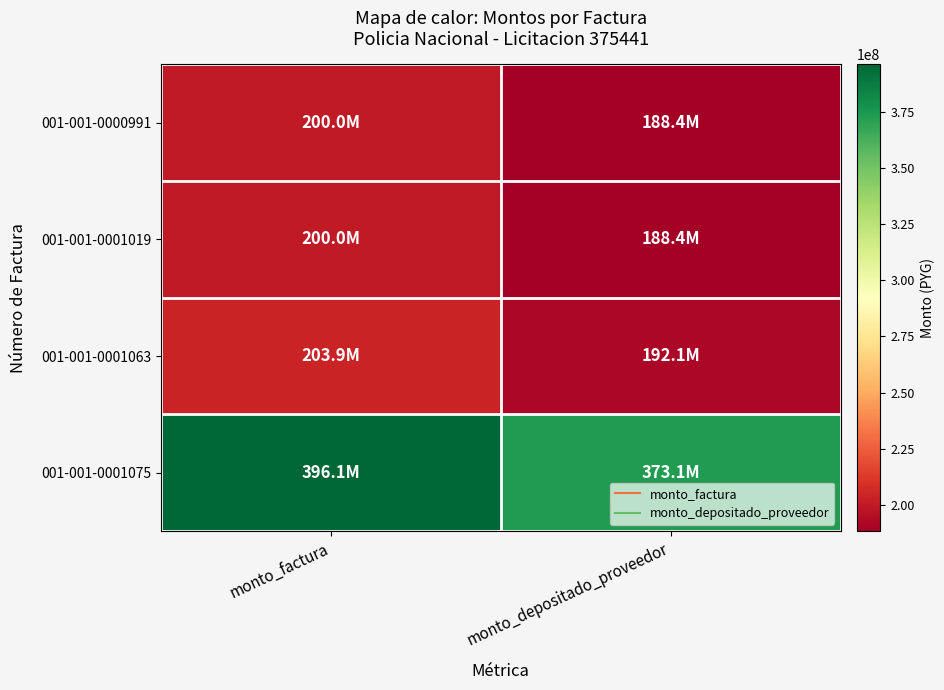

Between monto_factura and monto_depositado_proveedor, which is larger?

monto_factura